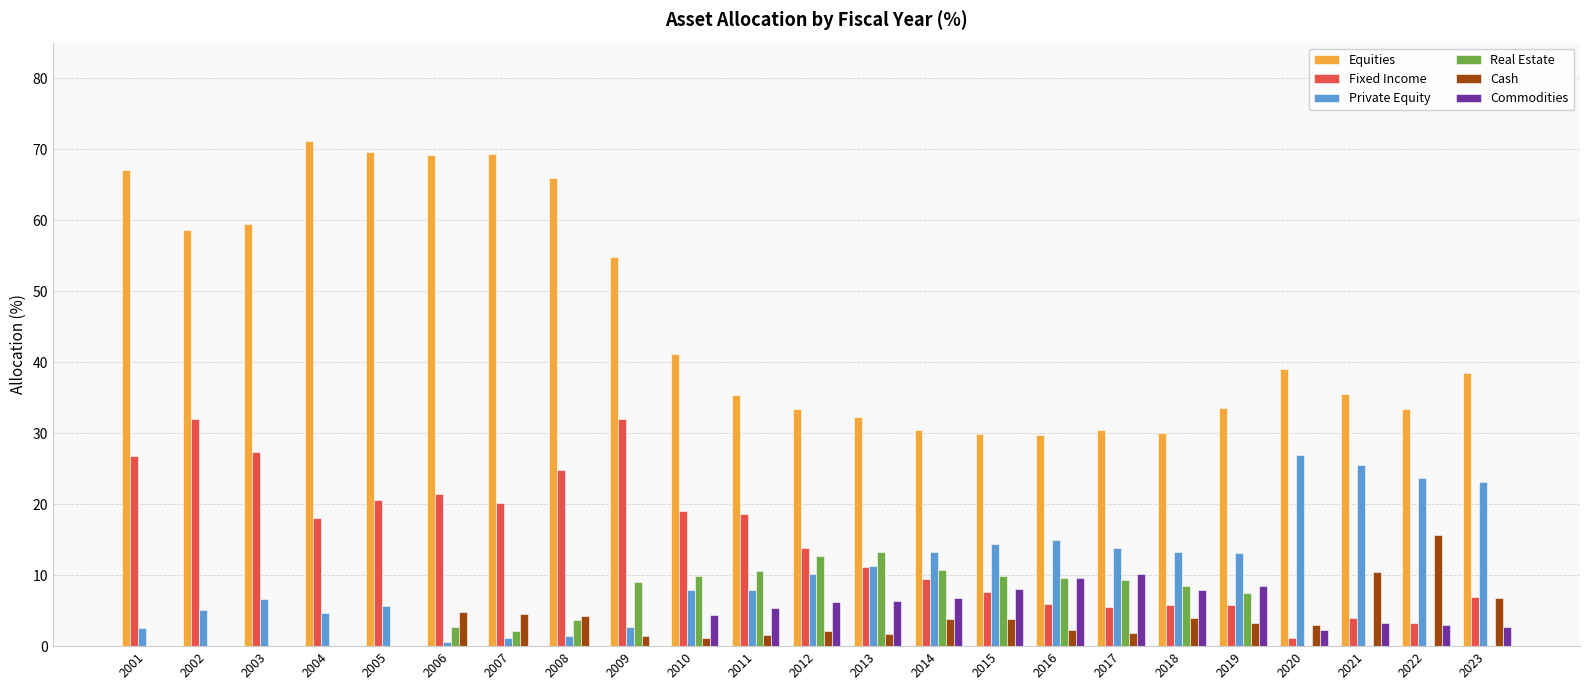

What is the maximum value for Commodities?

10.1